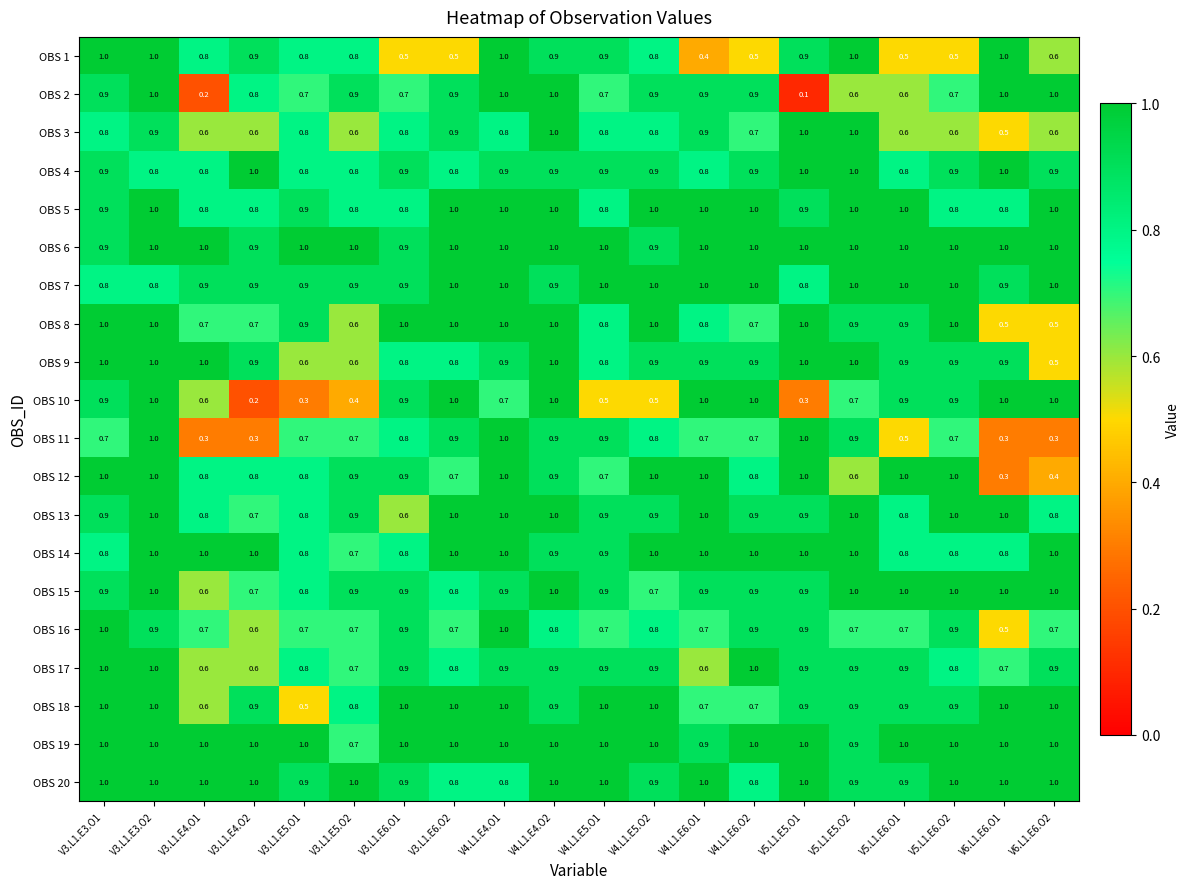

Which series has the largest range (max minus min)?

OBS 2